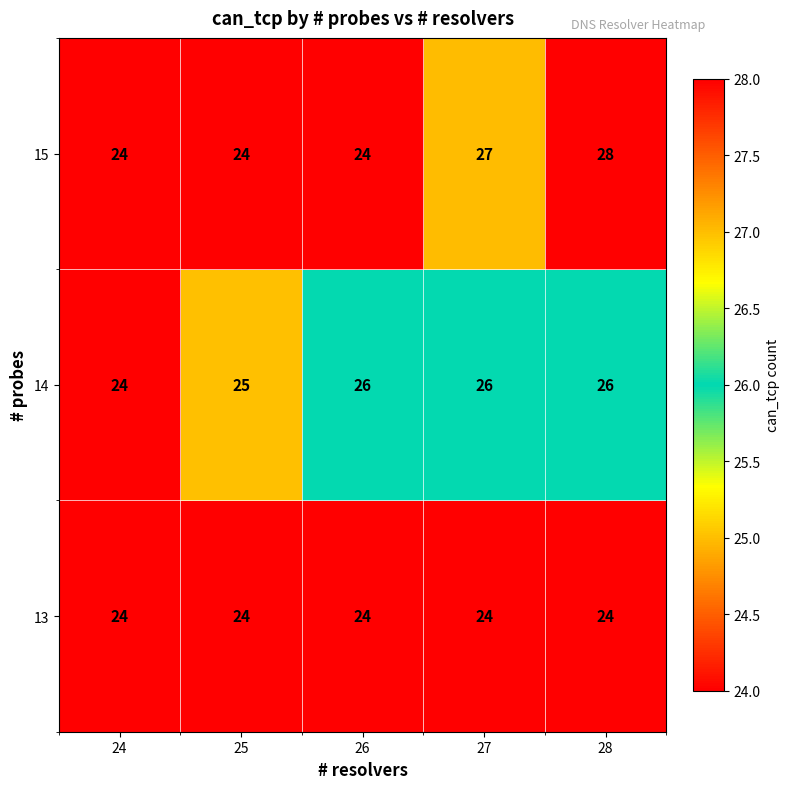

Which series changed the most between 25 and 28?

15